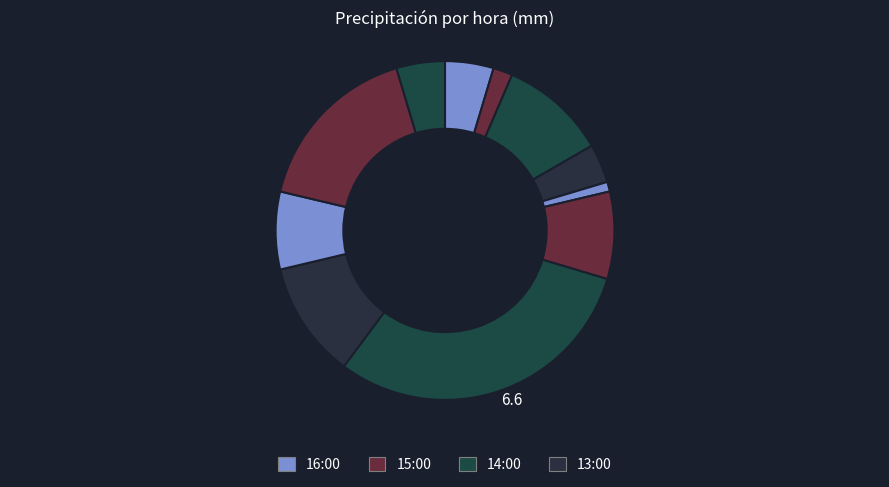

How many slices are in this pie chart?

11